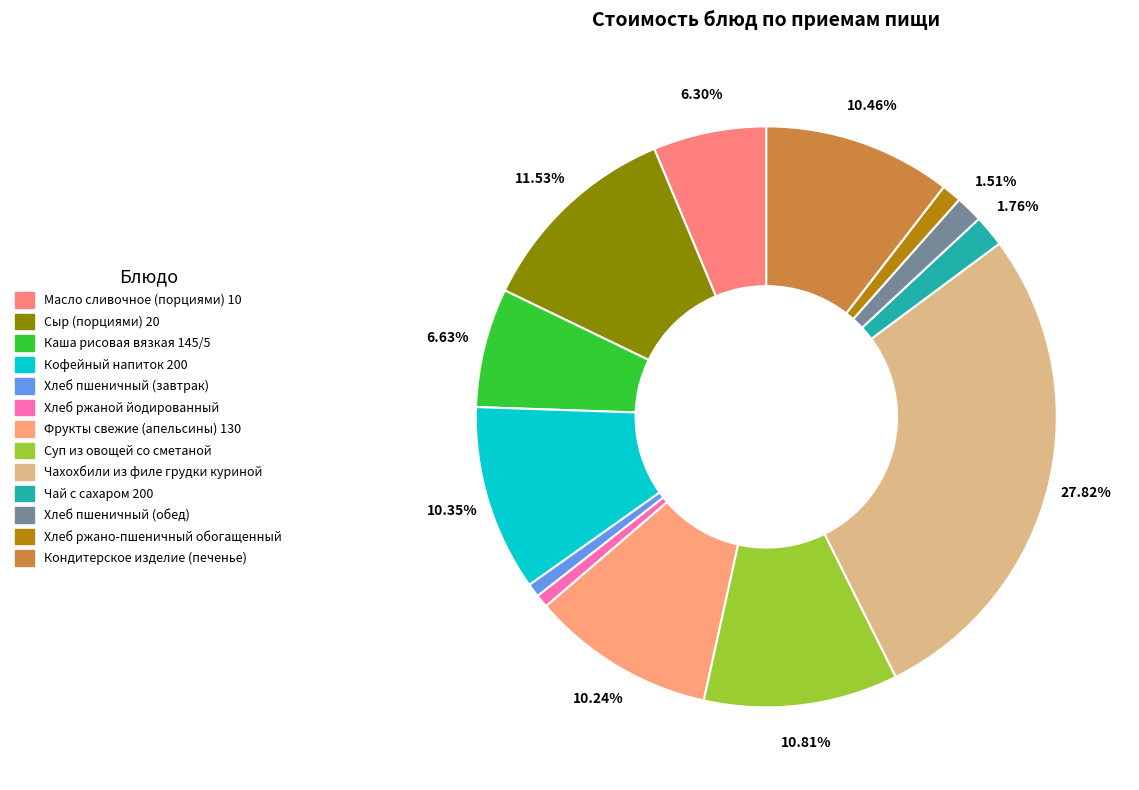

What is the change in value from Хлеб ржаной йодированный to Хлеб пшеничный (обед)?

+1.2